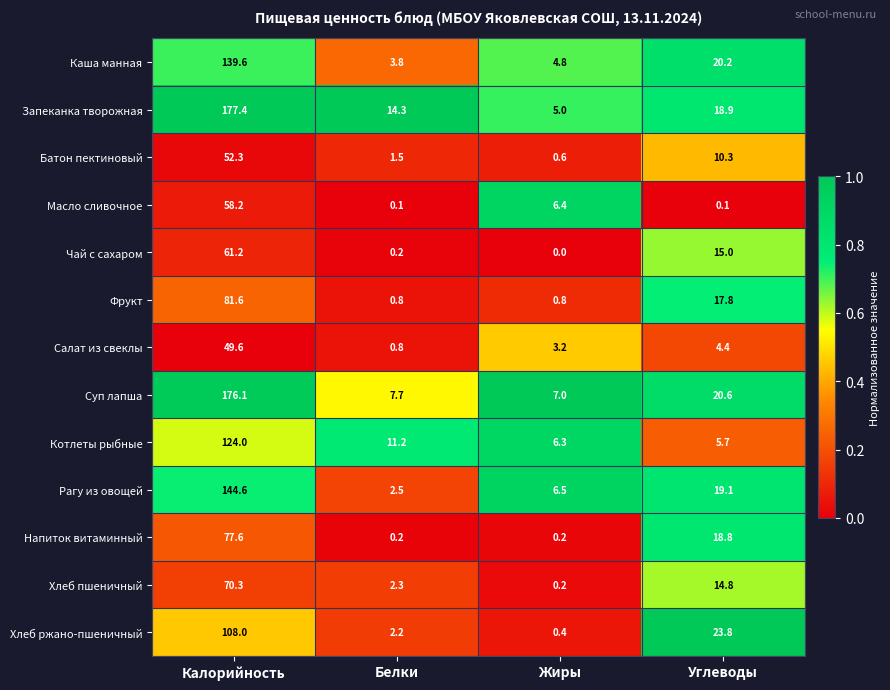

At which label does Салат из свеклы first exceed 4?

Калорийность